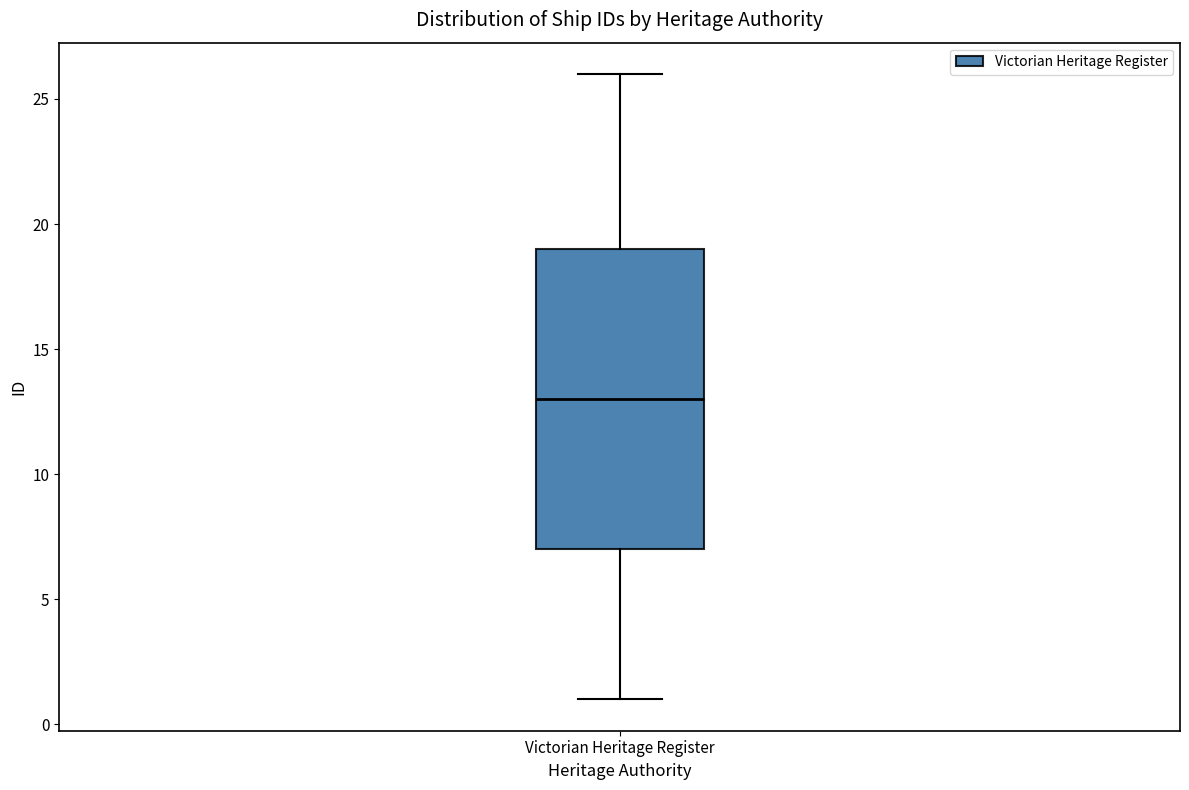

Transcribe this box plot: give where the median line is, the range the box spans, and where the two whiskers end, as read against the y-axis. The values are not printed on the chart, so give them approximately, as read against the axis.

median 13, box 7 to 19, whiskers 1 to 26